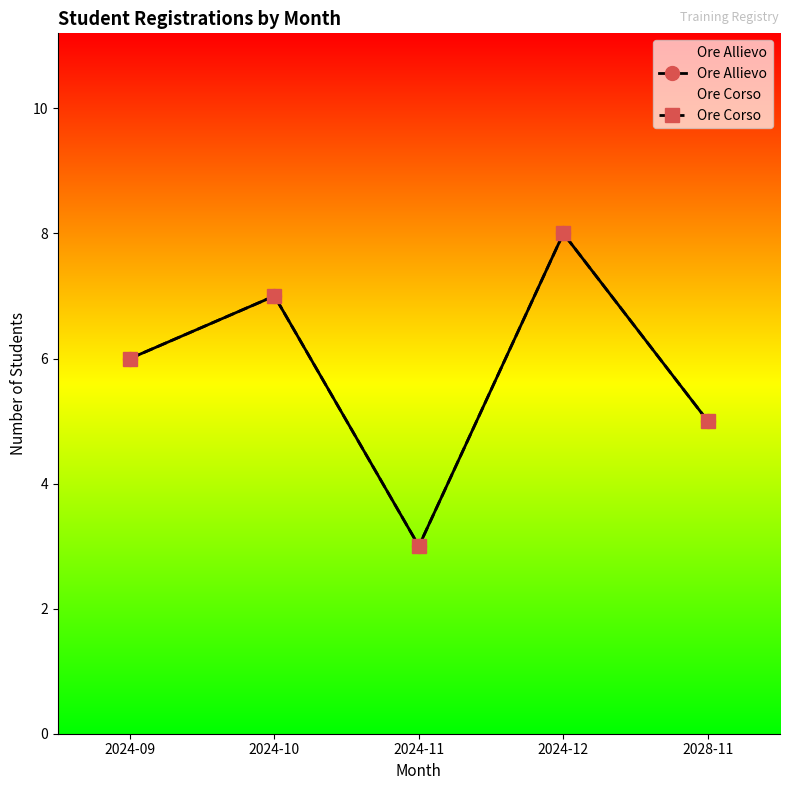

How many values in the Ore Corso series are below 6?

2